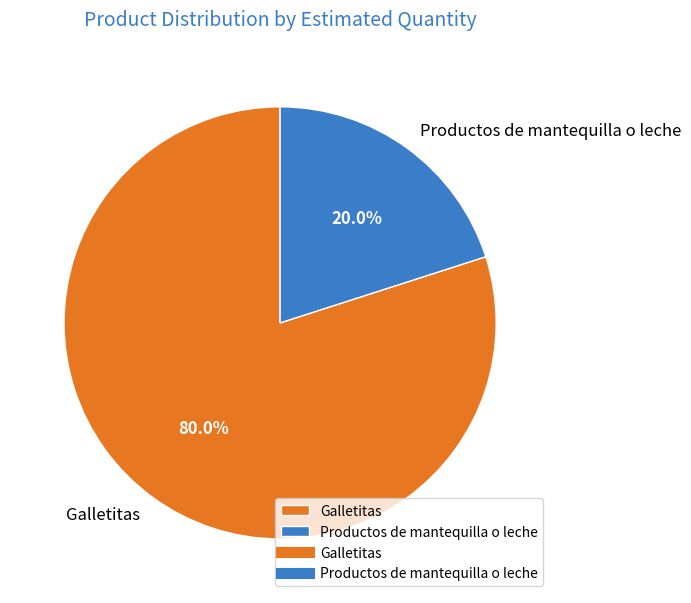

How much of the chart is everything except Galletitas?

20.0%